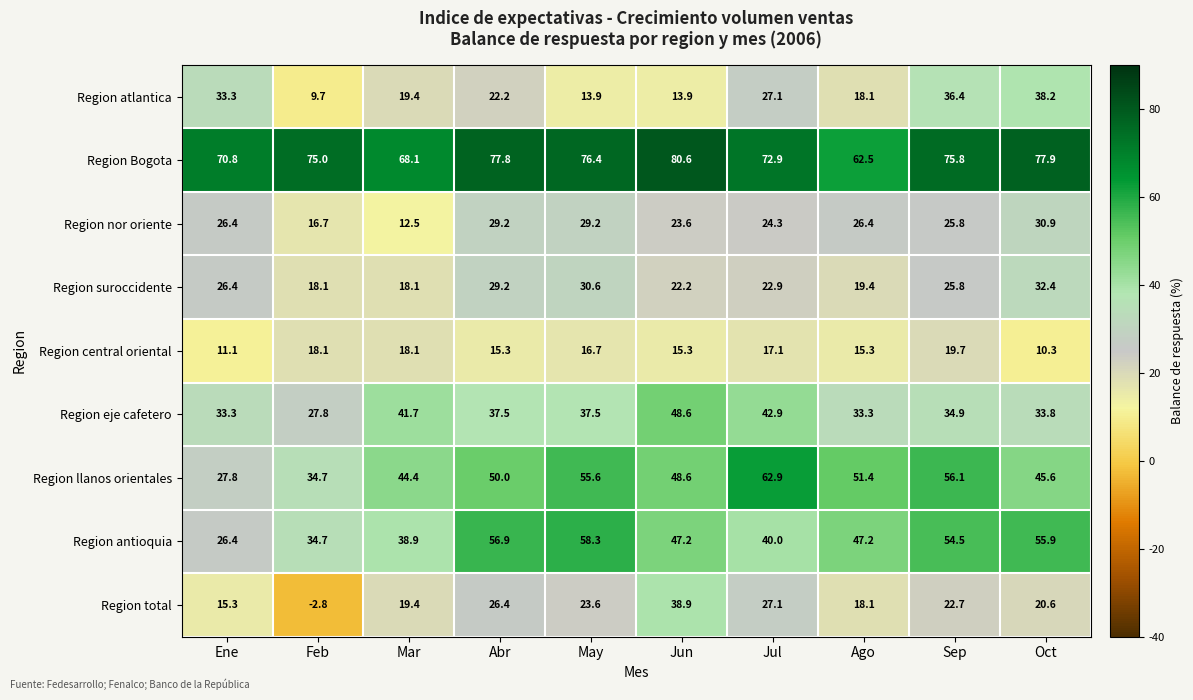

List the series in order of their peak value, lowest first.

Region central oriental, Region nor oriente, Region suroccidente, Region atlantica, Region total, Region eje cafetero, Region antioquia, Region llanos orientales, Region Bogota